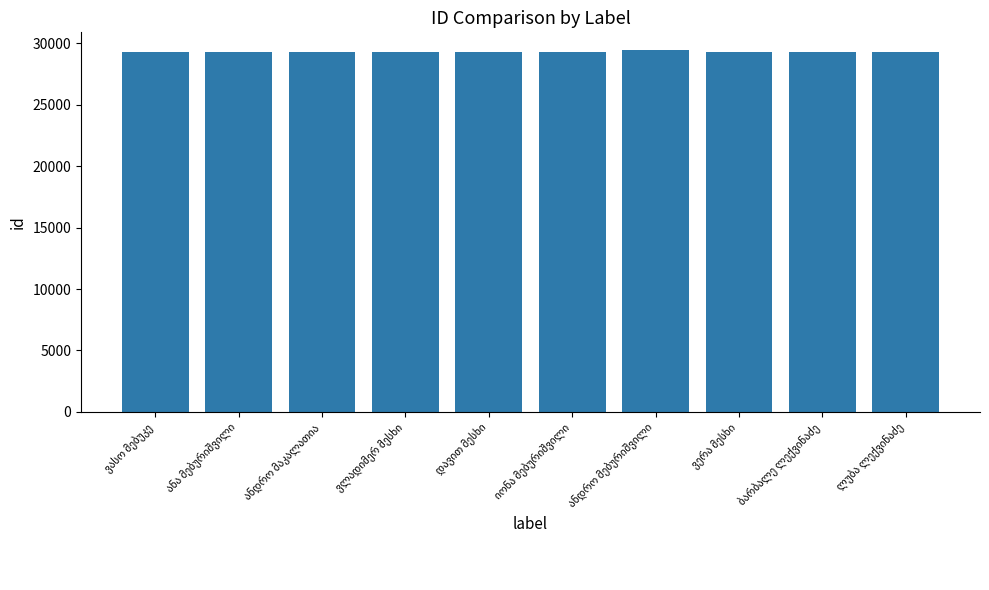

What is the greatest value displayed?

29425